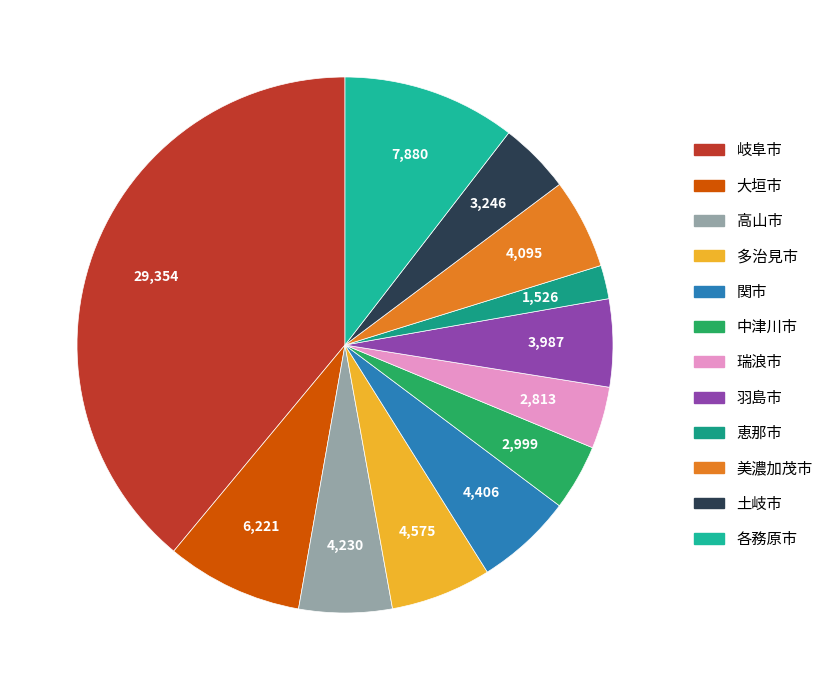

What is the ratio of the value at 瑞浪市 to the value at 高山市?

0.7